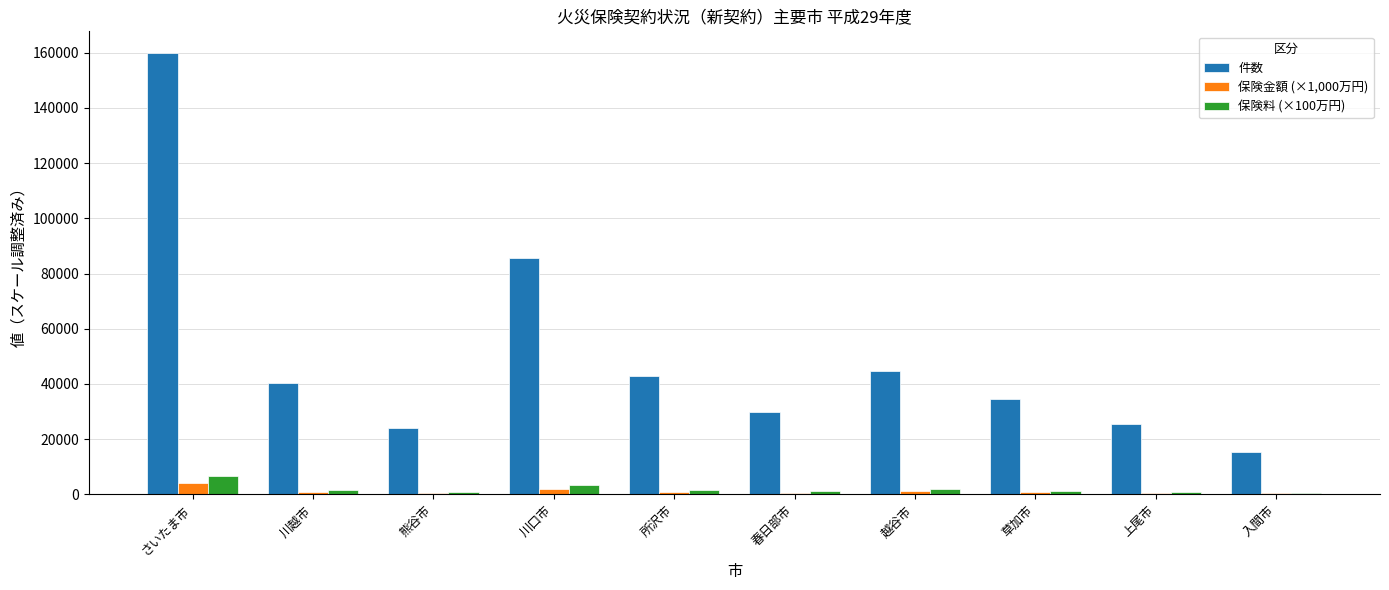

What is the greatest value displayed?

159777.0